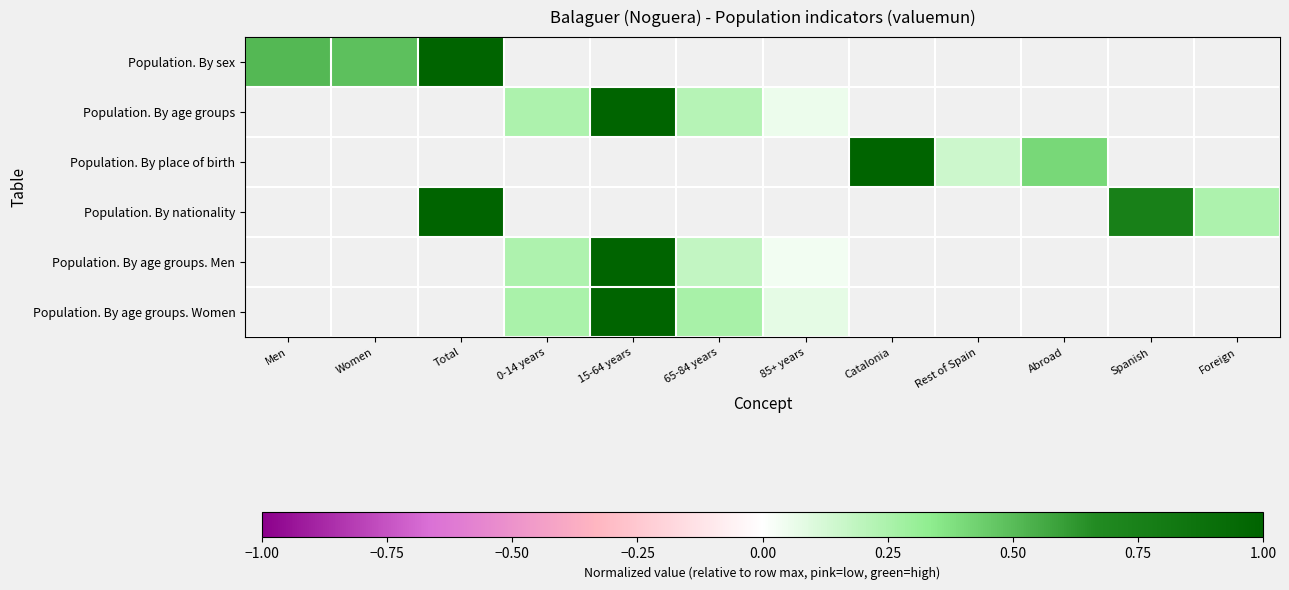

What value does the Population. By age groups. Women series have at 65-84 years?

0.3